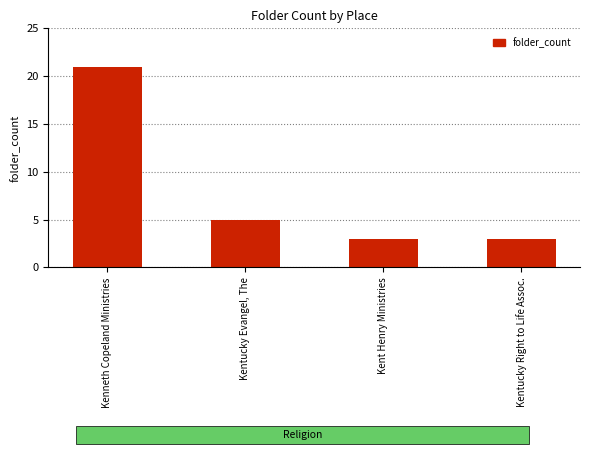

Reading left to right, transcribe all the data shown in this chart.

21	5	3	3